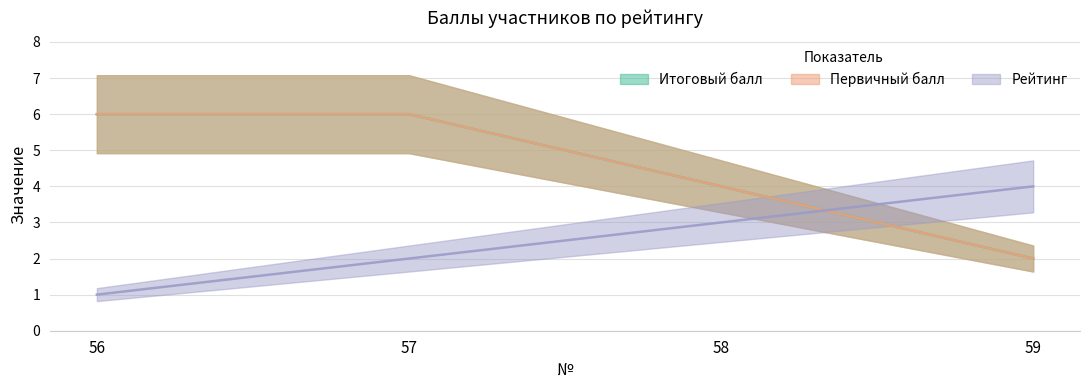

What are all the series names shown in the legend?

Итоговый балл, Первичный балл, Рейтинг